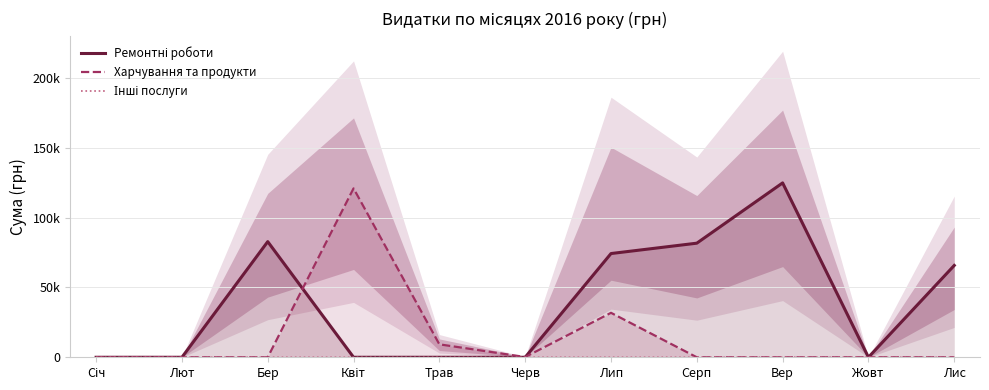

At which category is the sum across all series the highest?

Вер